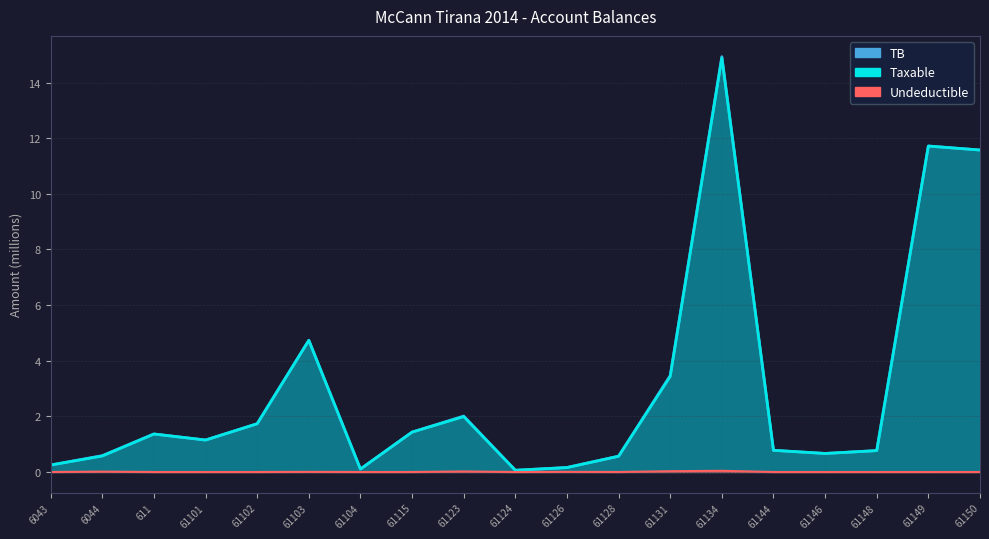

The Taxable series shows 0.6 at 6044. True or false?

True